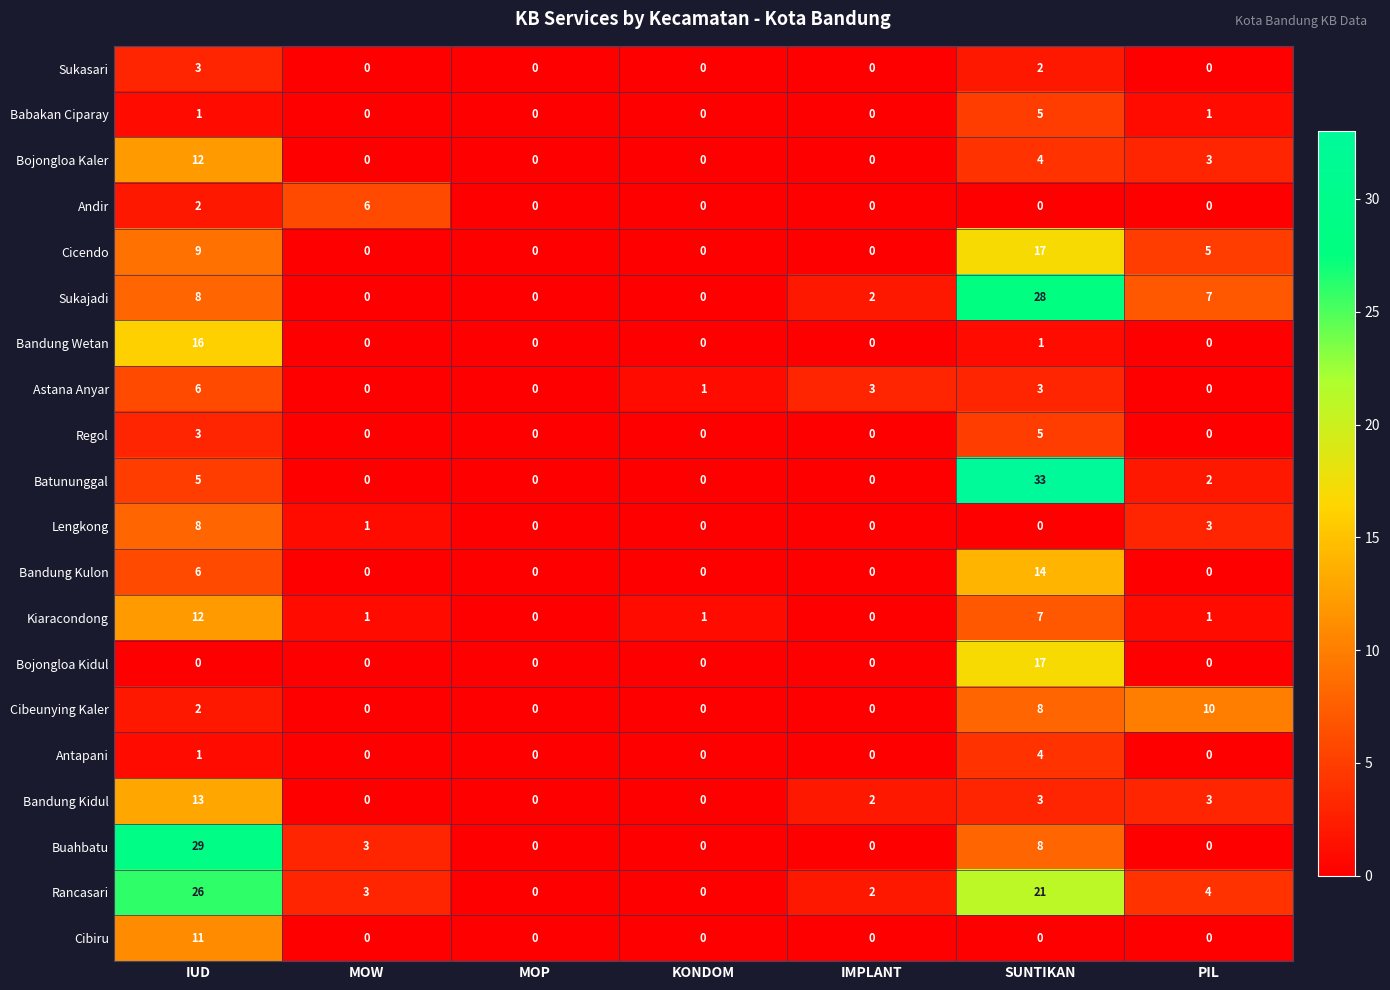

What is the difference between the highest and lowest values at SUNTIKAN?

33